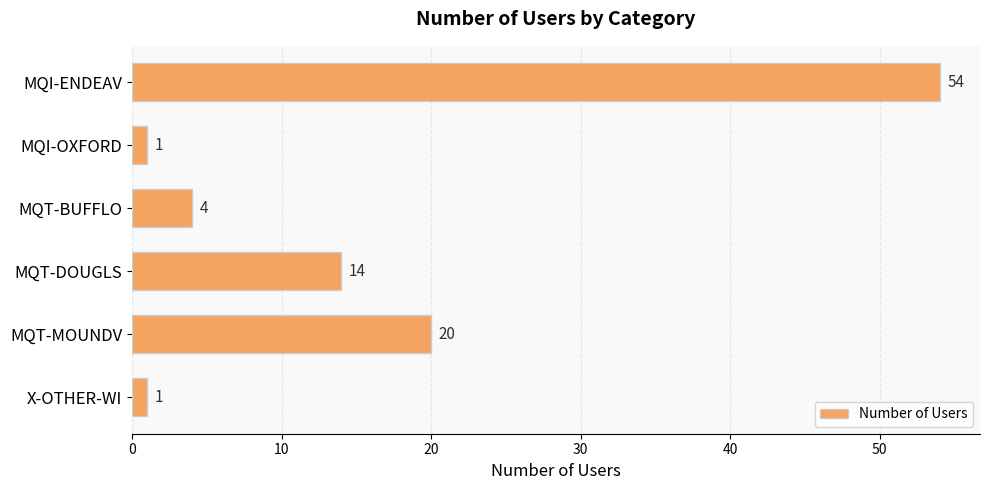

Reading top to bottom, list all the values displayed in this chart.

MQI-ENDEAV=54	MQI-OXFORD=1	MQT-BUFFLO=4	MQT-DOUGLS=14	MQT-MOUNDV=20	X-OTHER-WI=1